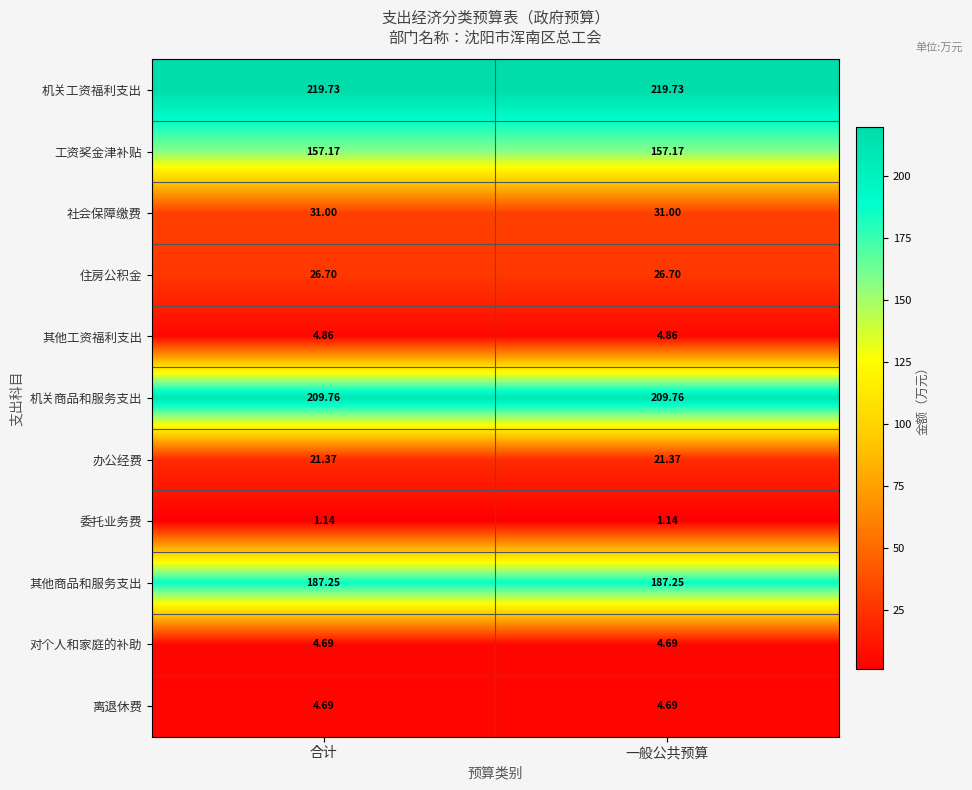

Which series has the largest total across all categories?

机关工资福利支出